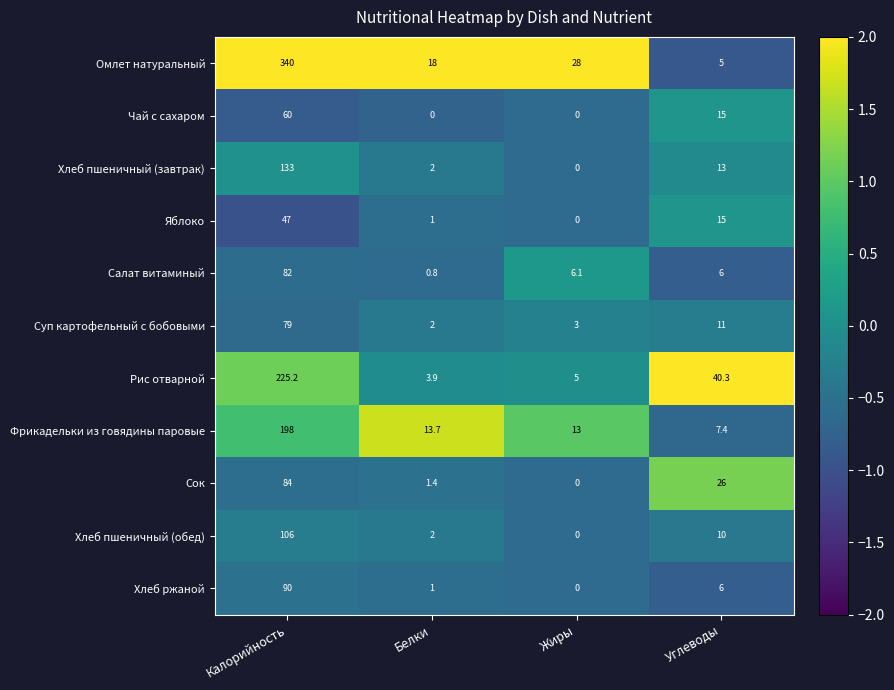

Which category has the highest value across all series?

Калорийность